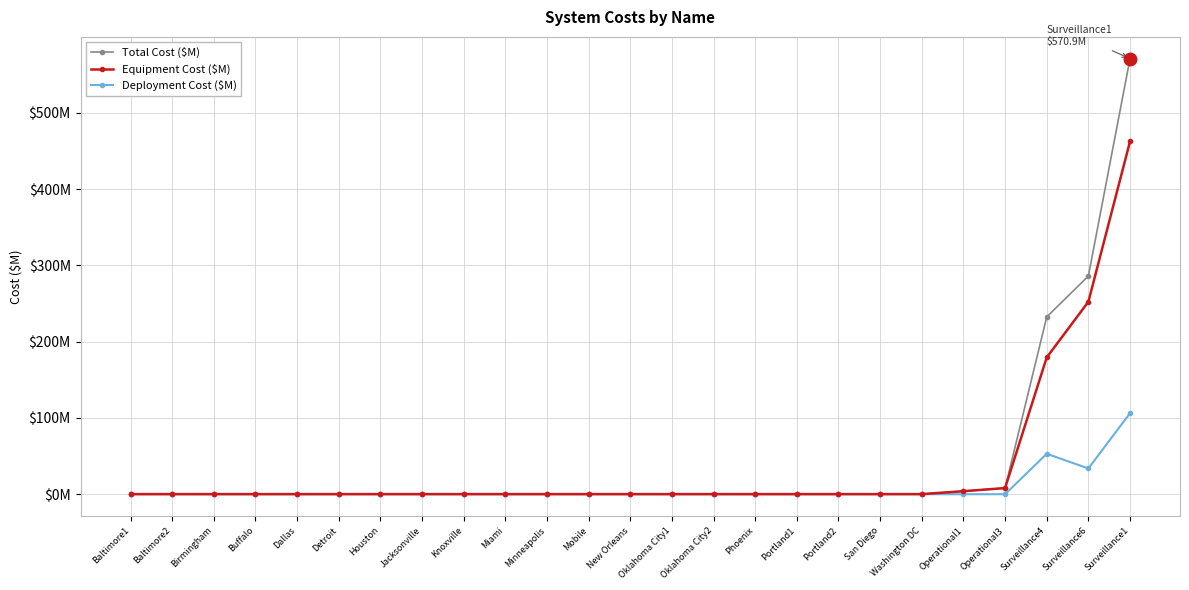

What is the label of the 17th point from the left?

Portland1